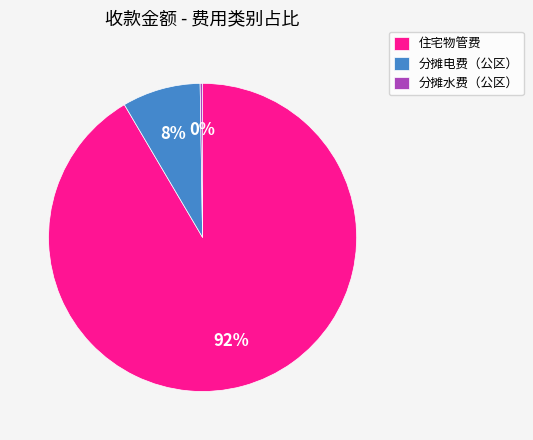

To the nearest percent, what percentage of the pie is 分摊电费（公区）?

8%